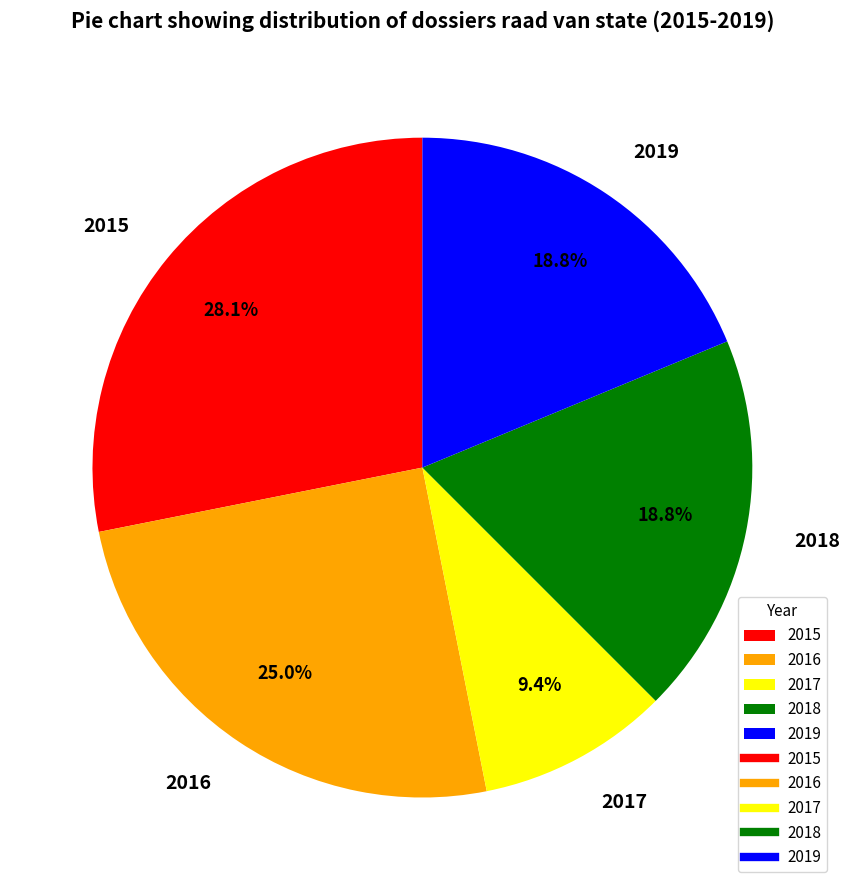

Is it true that 2017 is 9% of the pie?

True